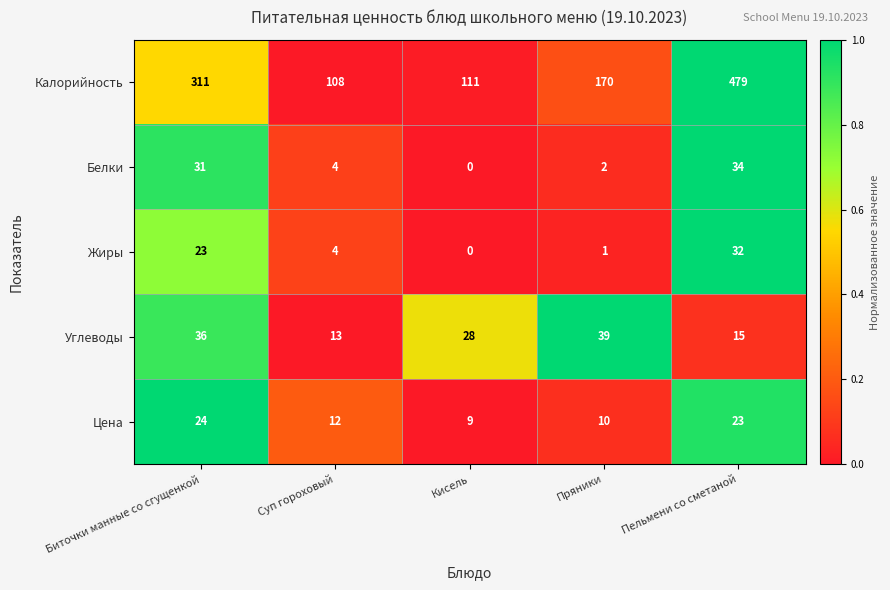

What is the sum of all Калорийность values?

1179